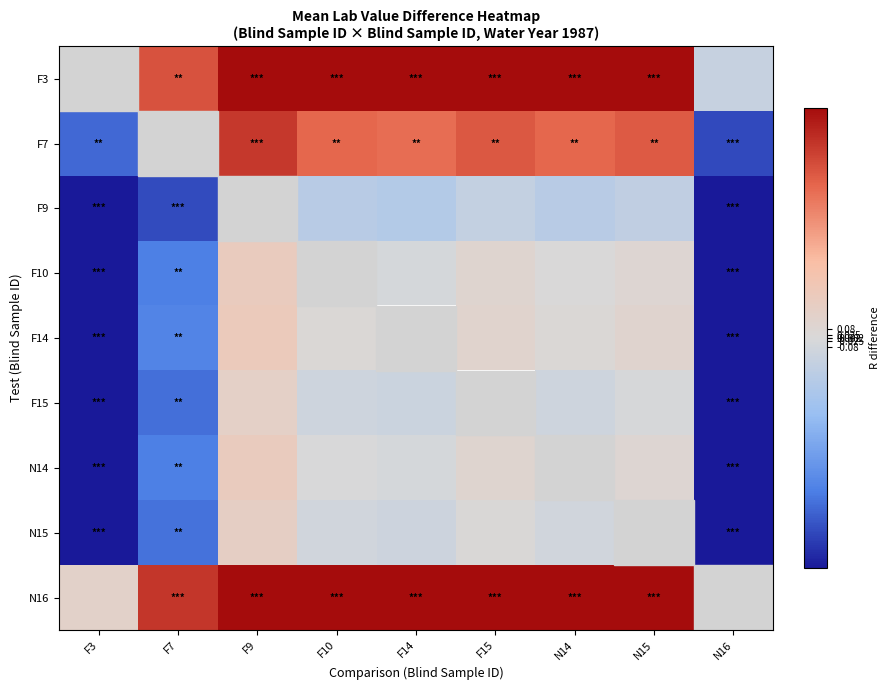

True or false: F14 has a value of 0.0 at N14.

True